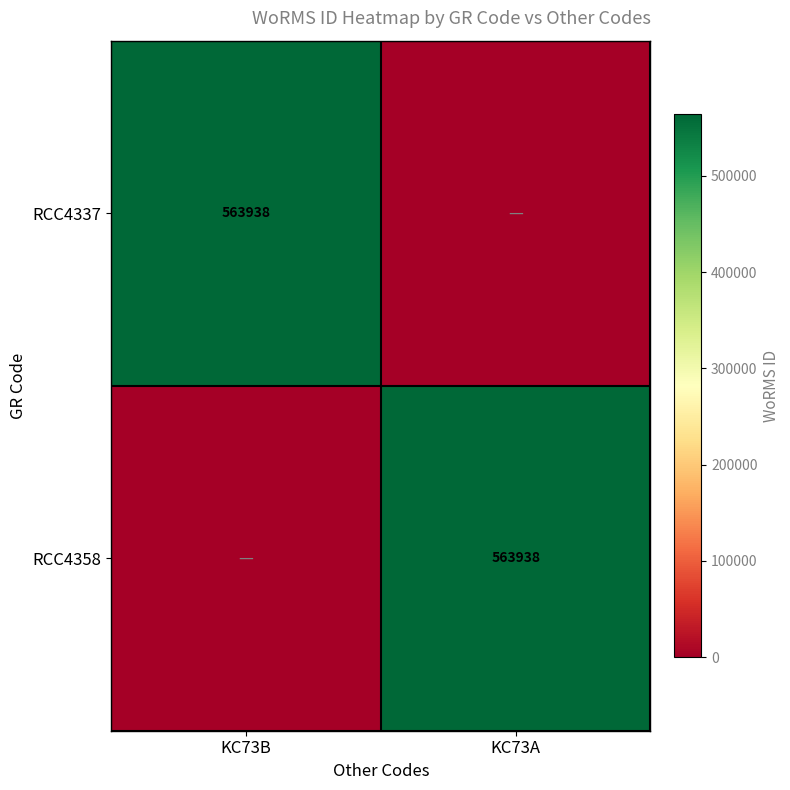

True or false: RCC4337 has a value of 563938 at KC73B.

True